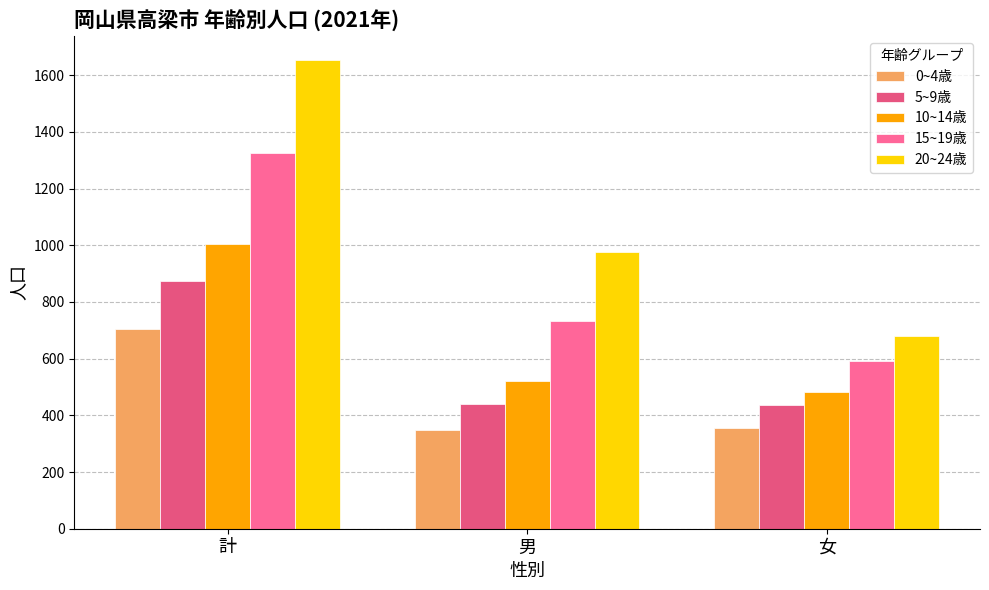

Reading left to right, extract all data points from this chart.

0~4歳: 704	347	357
5~9歳: 875	440	435
10~14歳: 1004	522	482
15~19歳: 1324	734	590
20~24歳: 1655	975	680